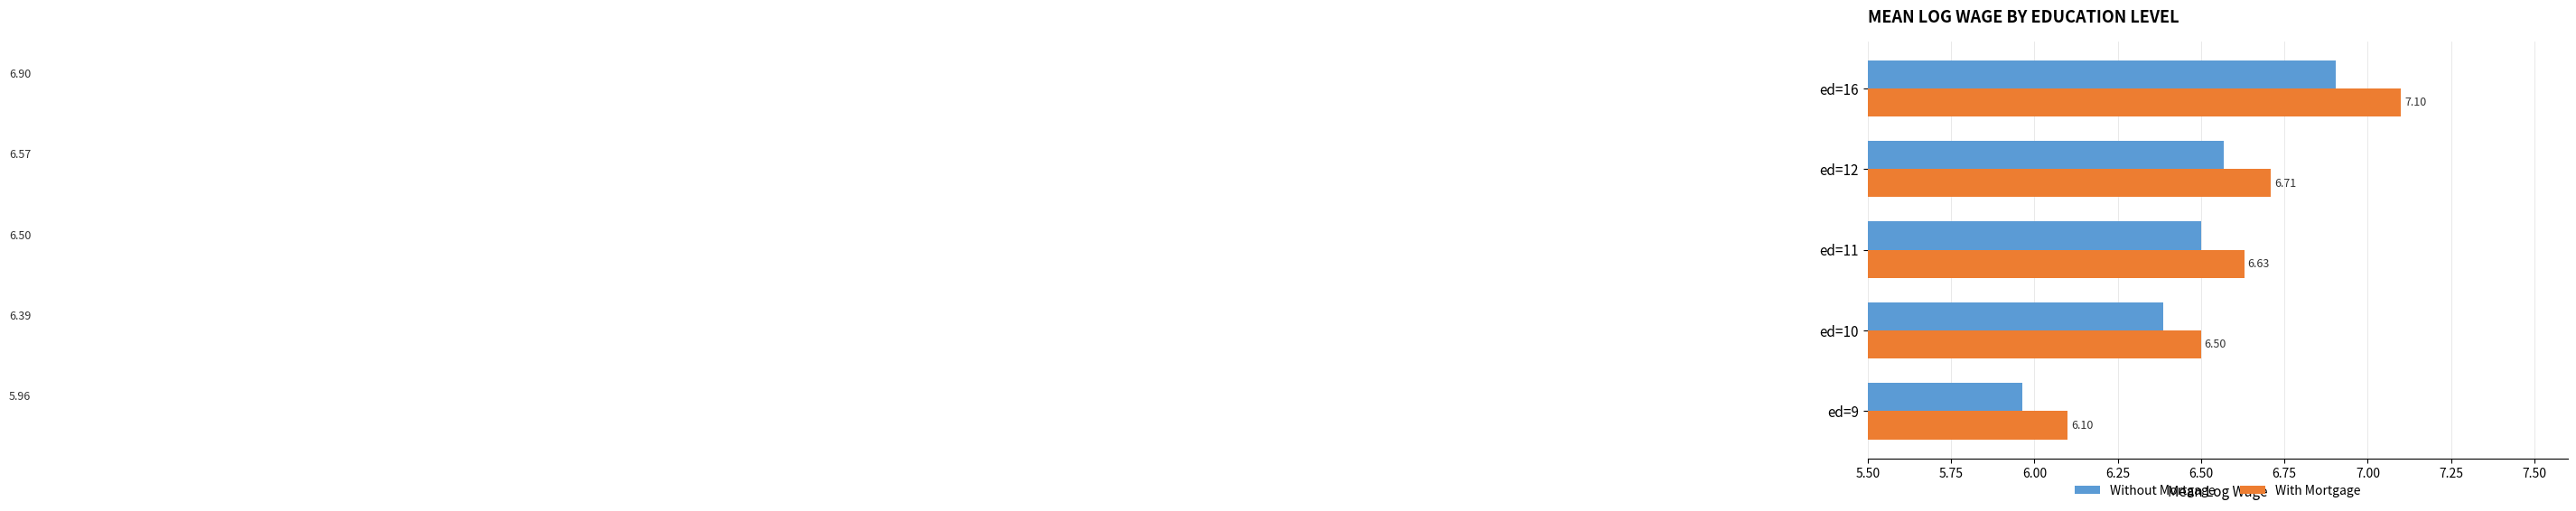

List the series in order of their overall mean, lowest first.

Without Mortgage, With Mortgage